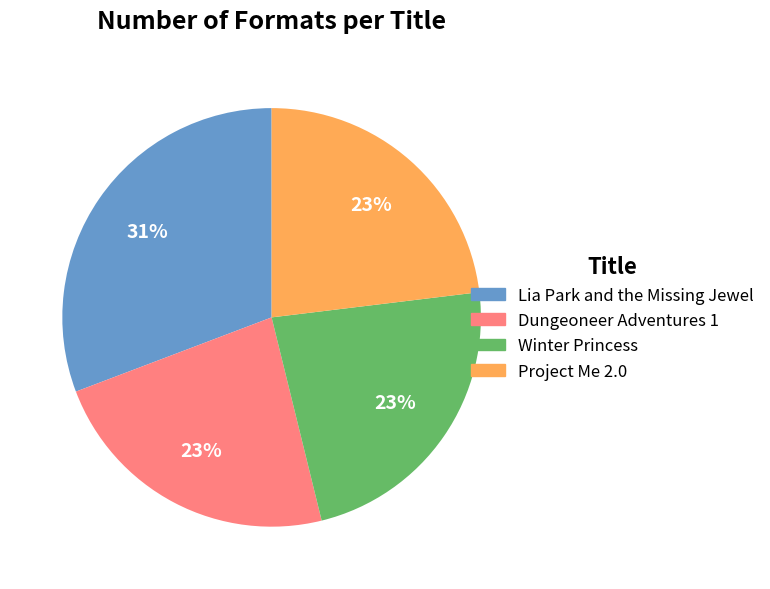

Do Lia Park and the Missing Jewel and Project Me 2.0 together represent more than half of the pie?

Yes